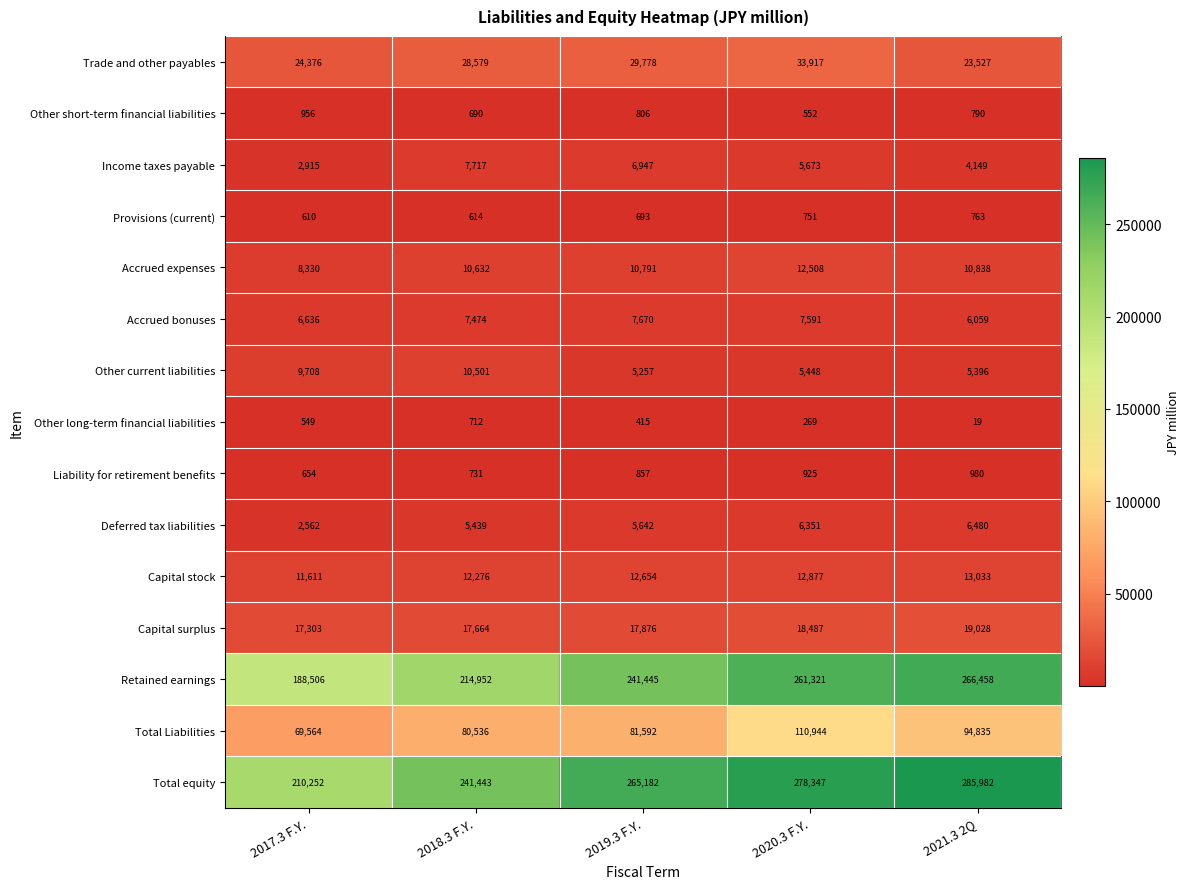

Where is Liability for retirement benefits nearest to the value 817?

2019.3 F.Y.